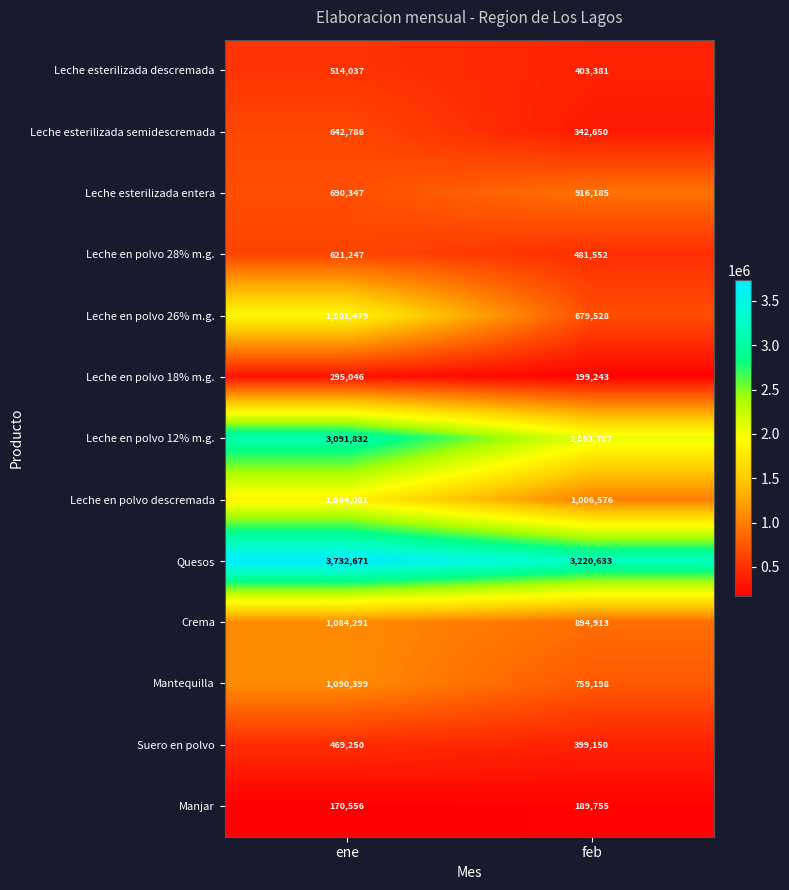

What is the difference between the Leche en polvo 26% m.g. values at ene and feb?

1221951